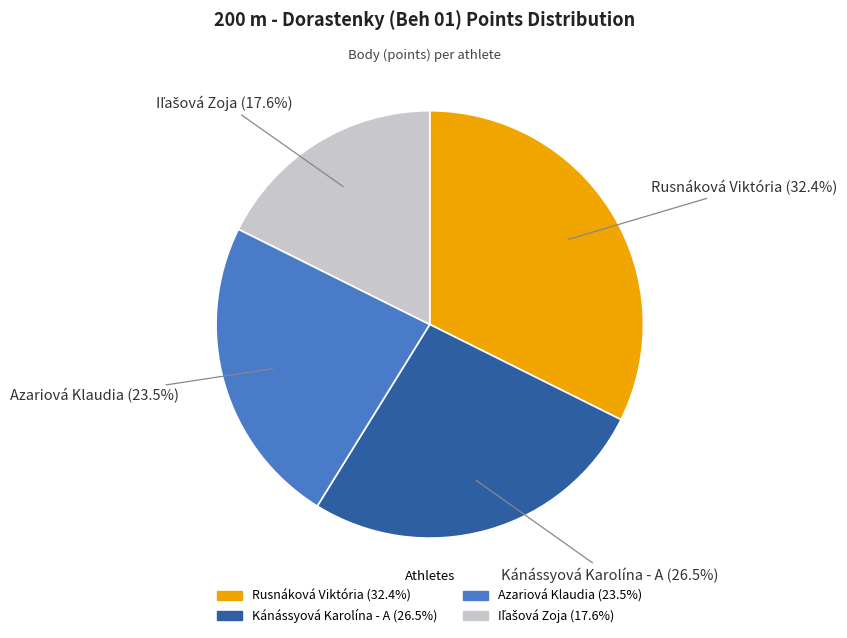

How many slices are in this pie chart?

4